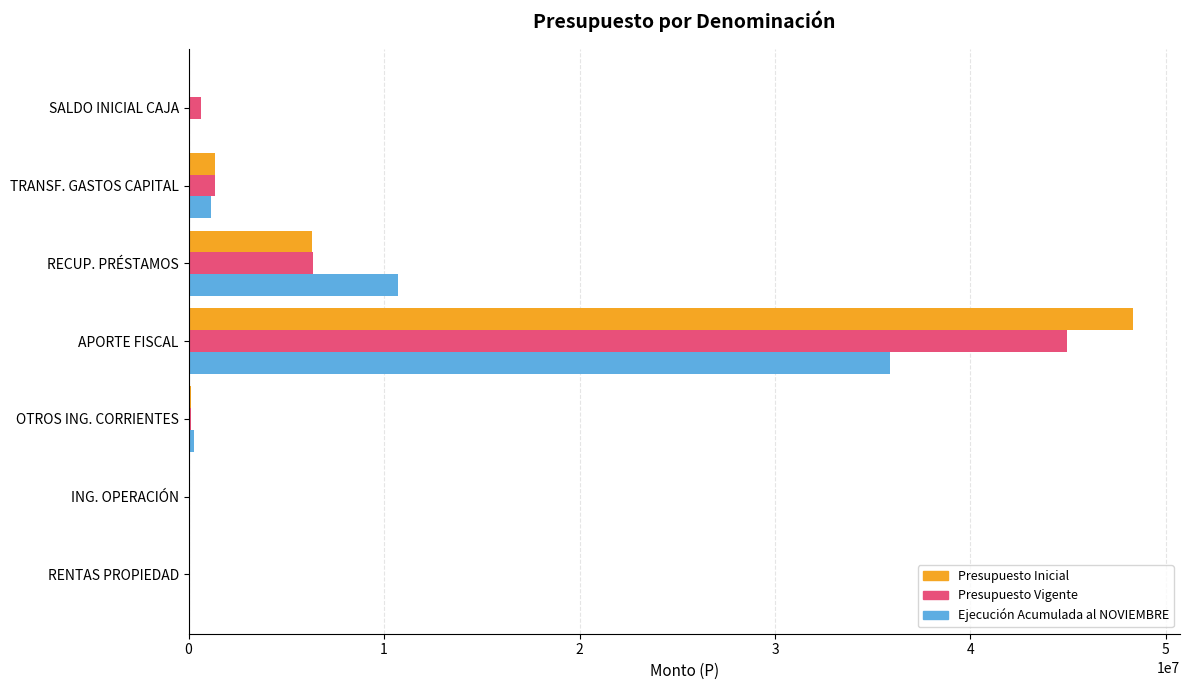

What is the sum of all Presupuesto Inicial values?

56118586